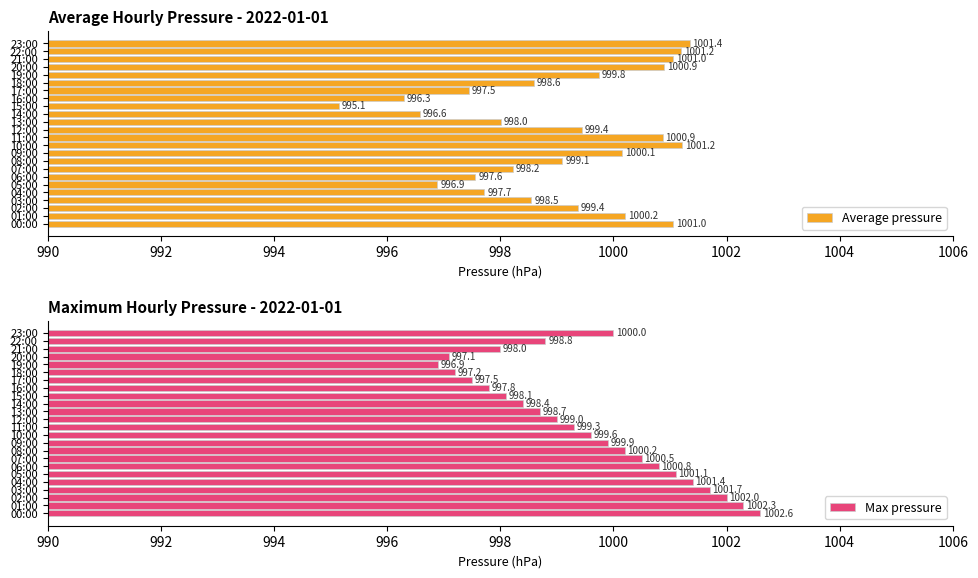

Which series has the largest total across all categories?

Max pressure